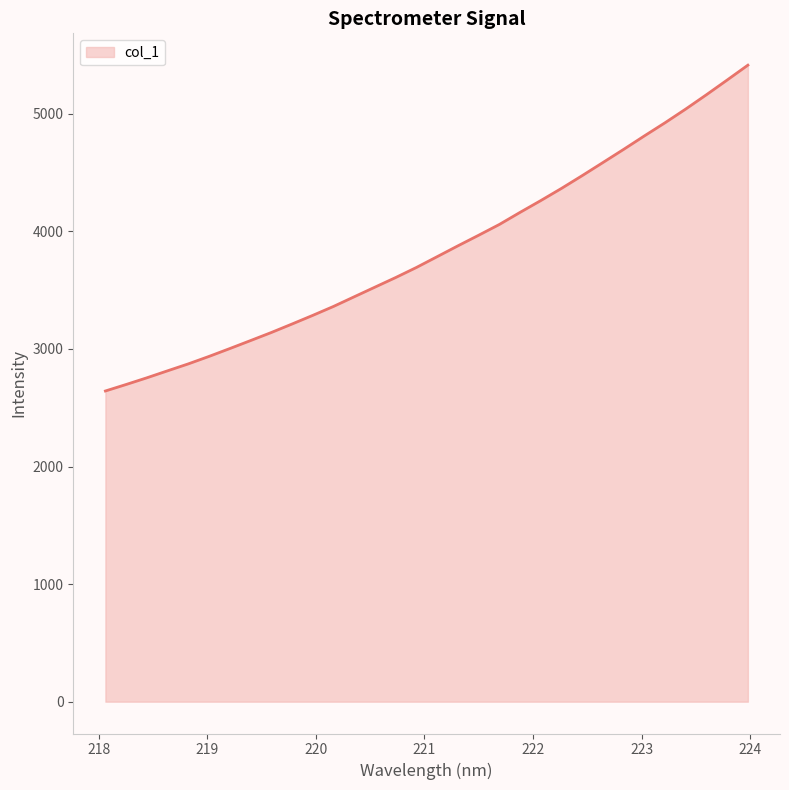

What is the smallest value displayed?

2642.8